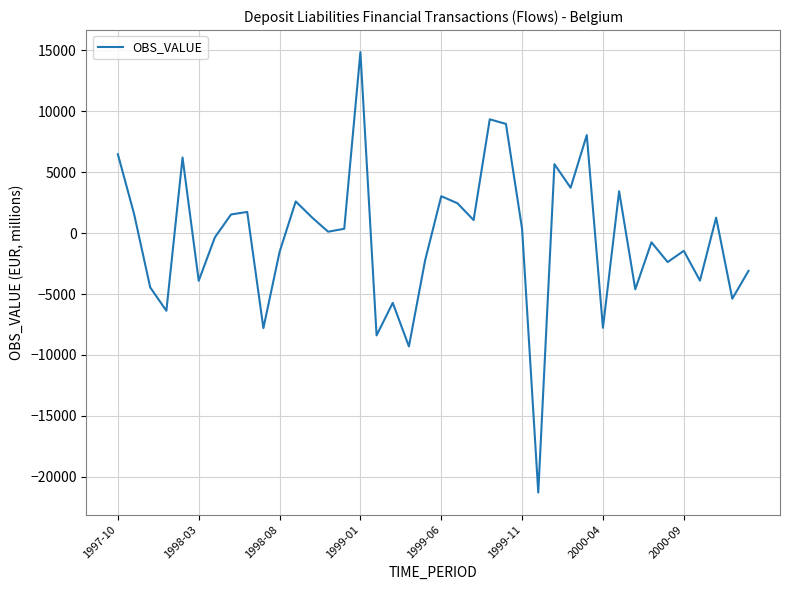

What is the minimum value shown in the chart?

-21293.9